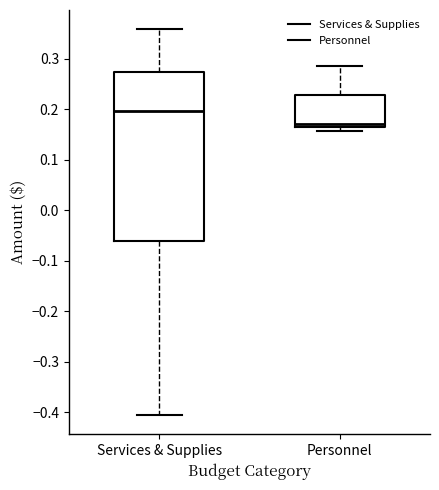

Which box's median line is the highest?

Services & Supplies